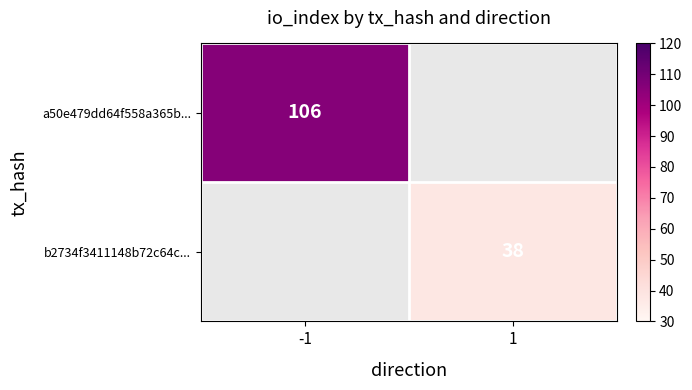

True or false: b2734f3411148b72c64c... has a value of 24 at 1.

False